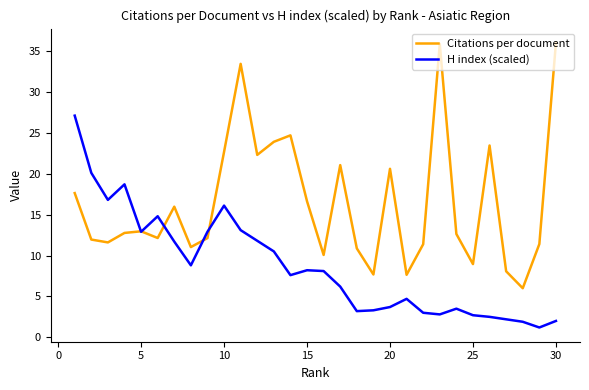

What is the maximum value shown in the chart?

36.0